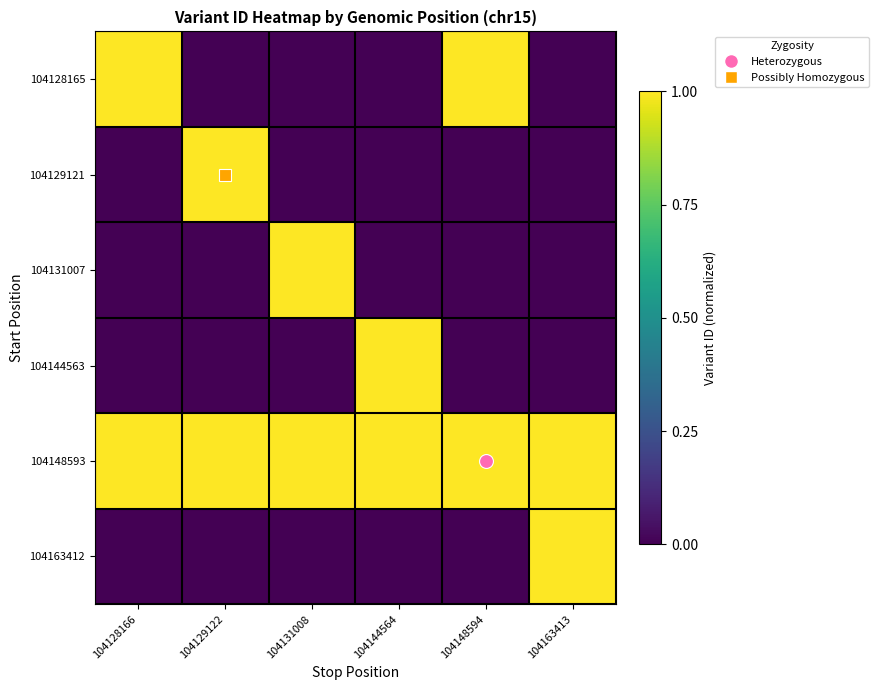

Which series has the largest total across all categories?

104148593